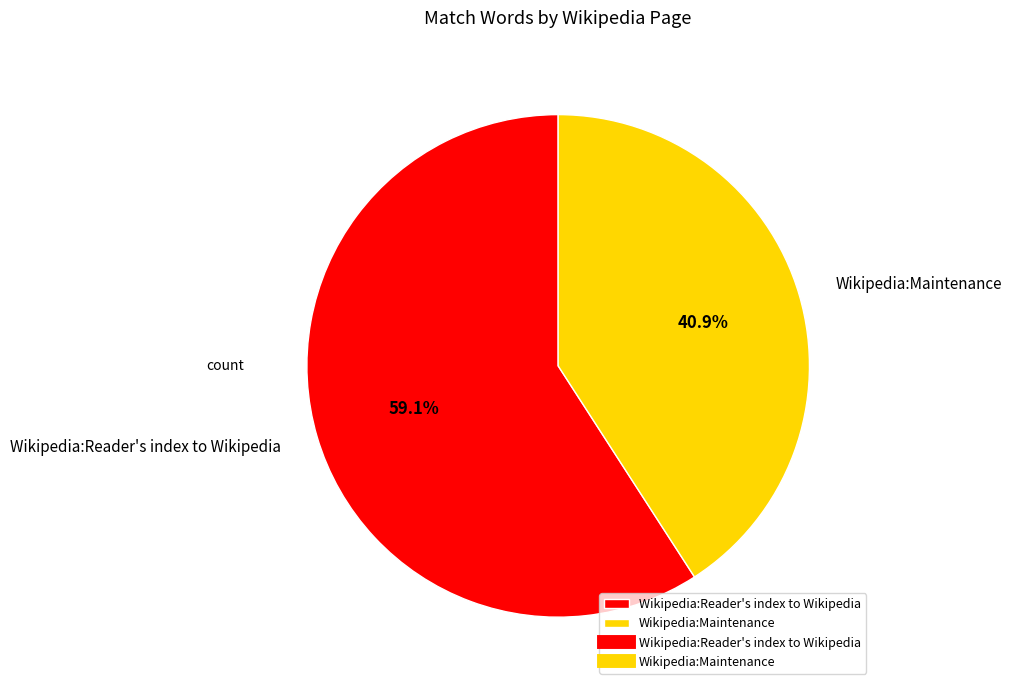

Combined, what portion of the pie is Wikipedia:Reader's index to Wikipedia and Wikipedia:Maintenance?

100.0%